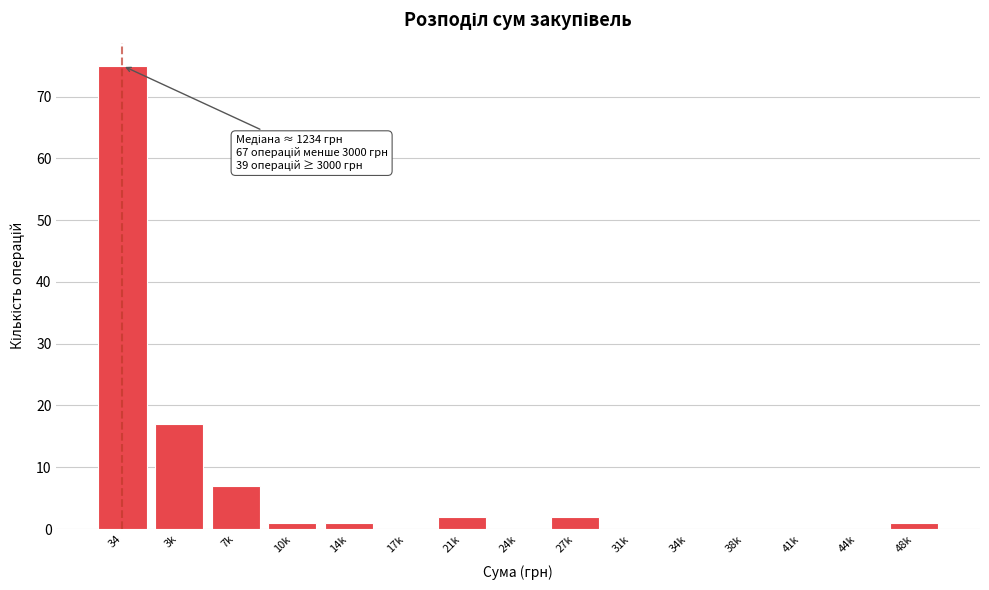

Reading right to left, extract all data points from this chart.

48k=1	44k=0	41k=0	38k=0	34k=0	31k=0	27k=2	24k=0	21k=2	17k=0	14k=1	10k=1	7k=7	3k=17	34=75